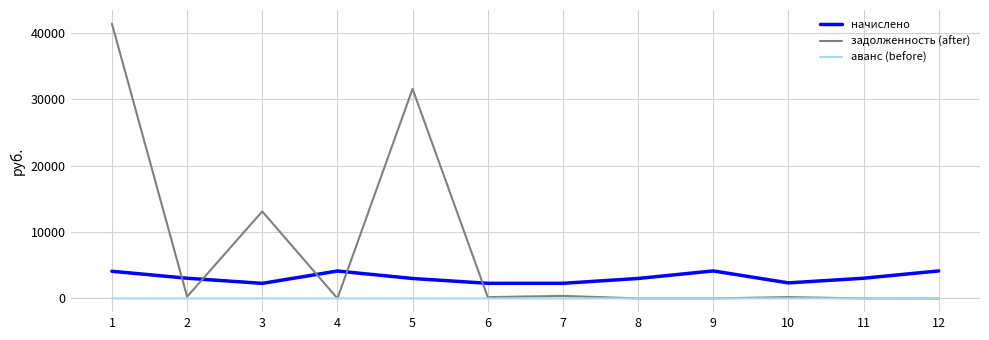

Which series has the widest spread of values?

задолженность (after)